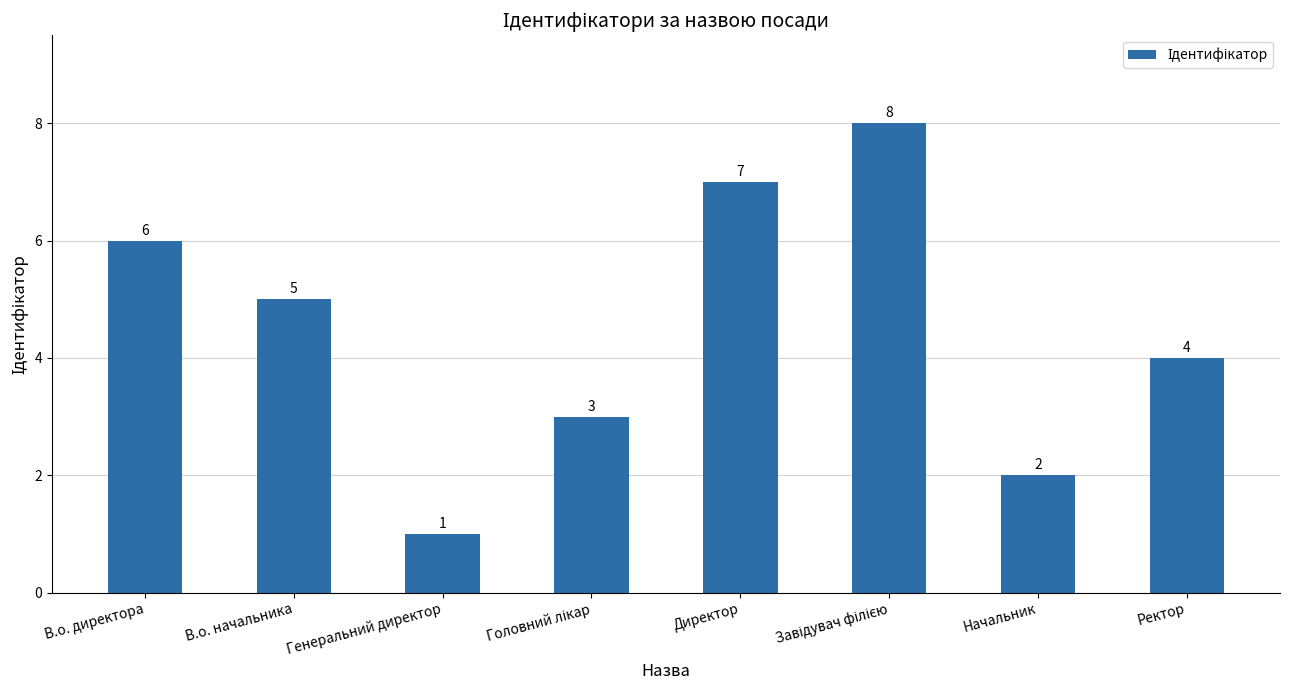

Read the value at В.о. начальника.

5